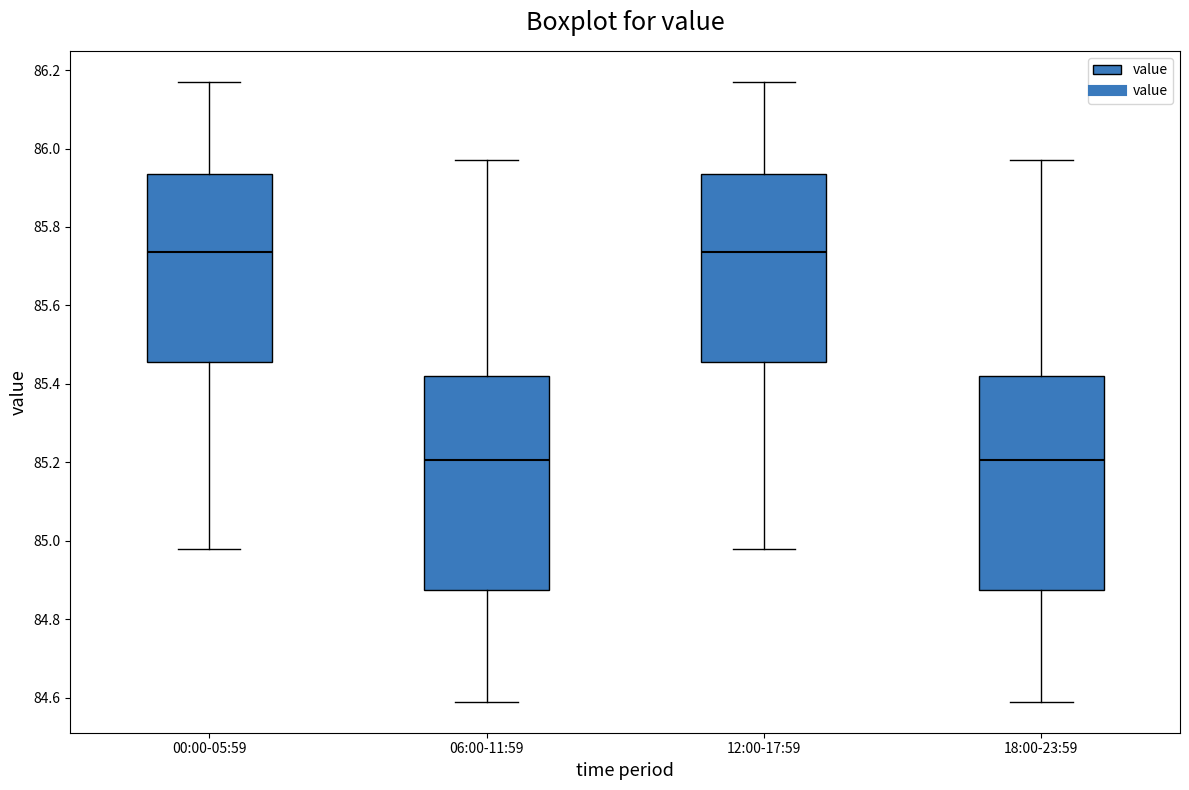

Reading left to right, transcribe this box plot: for each box, give where its median line is, the range the box spans, and where its two whiskers end, as read against the y-axis. The values are not printed on the chart, so give them approximately, as read against the axis.

00:00-05:59: median 85.74, box 85.46 to 85.94, whiskers 84.98 to 86.18
06:00-11:59: median 85.20, box 84.88 to 85.42, whiskers 84.60 to 85.98
12:00-17:59: median 85.74, box 85.46 to 85.94, whiskers 84.98 to 86.18
18:00-23:59: median 85.20, box 84.88 to 85.42, whiskers 84.60 to 85.98